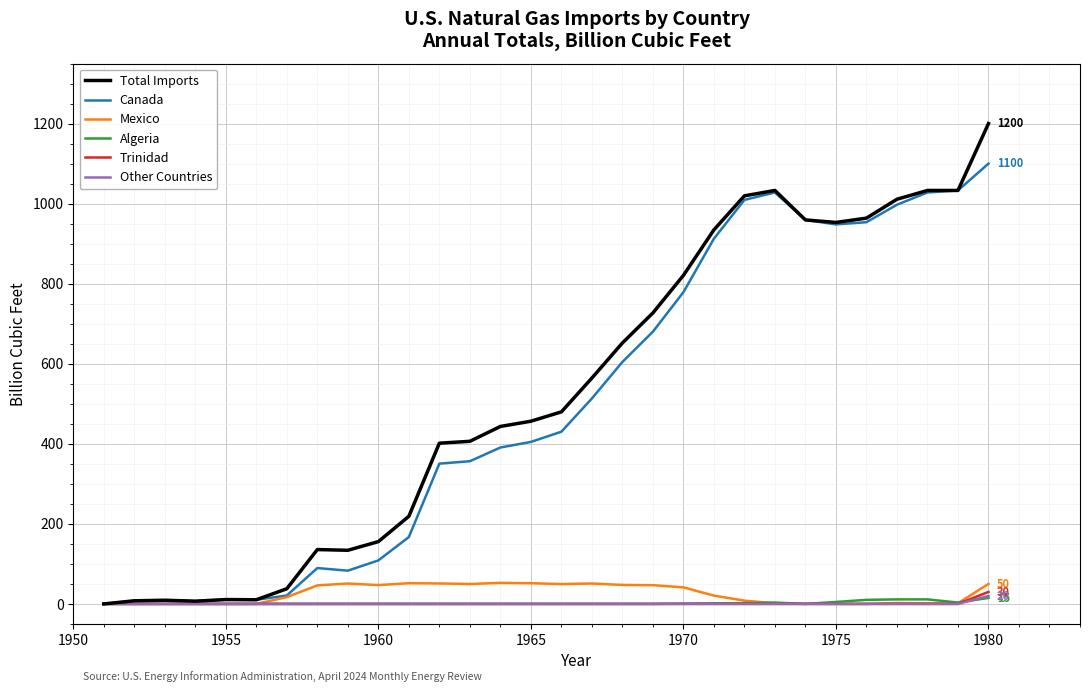

What is the average value of the Other Countries series?

0.7